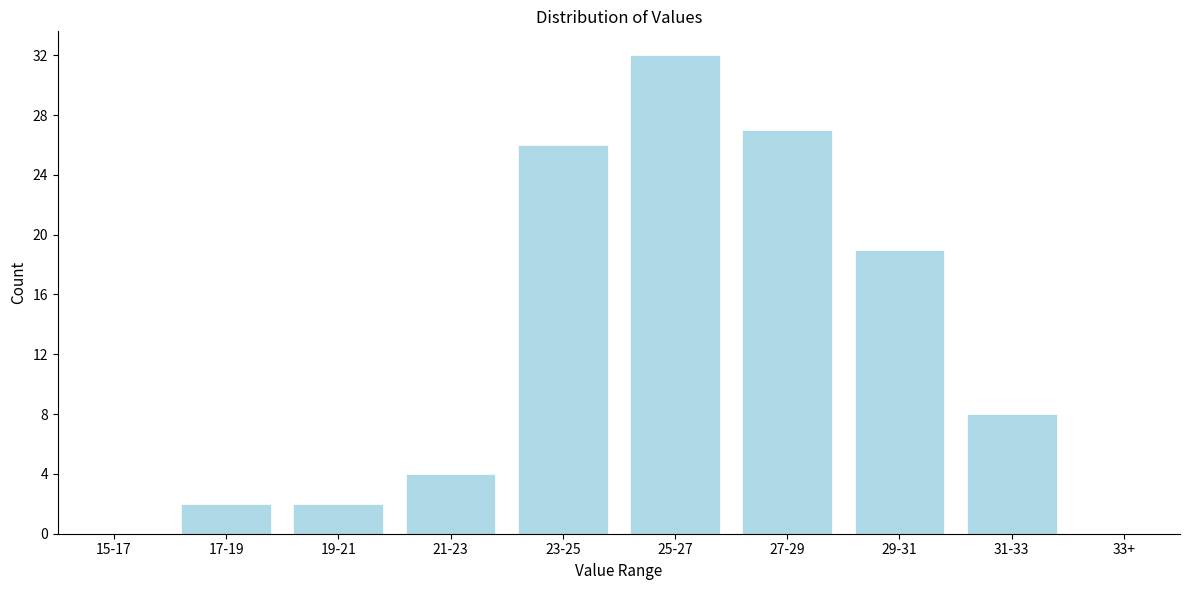

Reading left to right, transcribe all the data shown in this chart.

15-17=0	17-19=2	19-21=2	21-23=4	23-25=26	25-27=32	27-29=27	29-31=19	31-33=8	33+=0